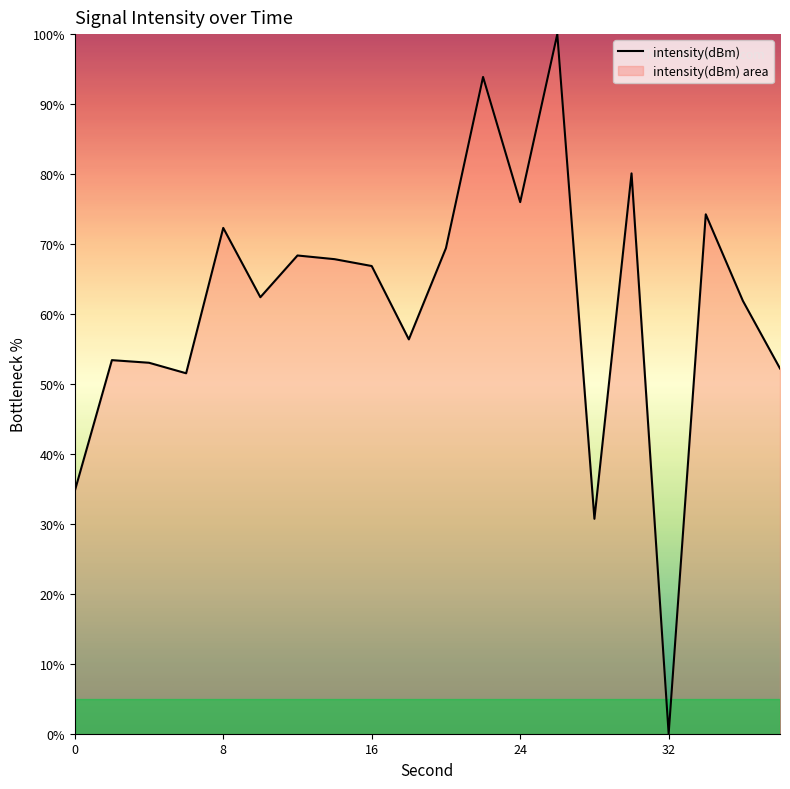

Approximately how many times larger is the value at 10 compared to 26?

0.6